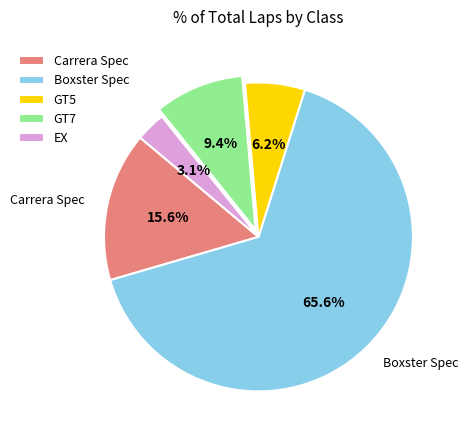

To the nearest percent, what is the average slice percentage?

20%